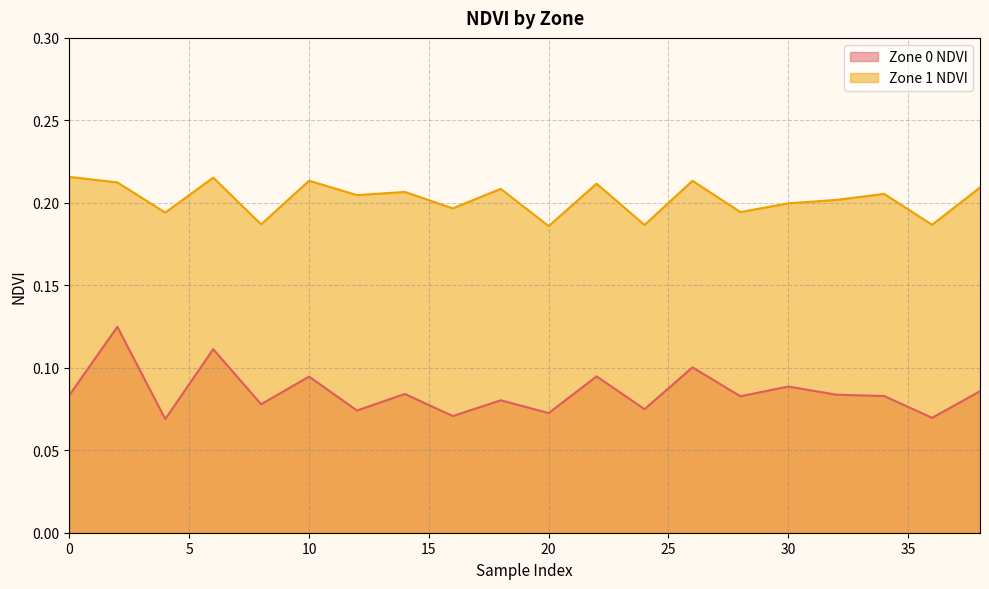

What is the value of the Zone 0 NDVI point at the 13th from the left?

0.1